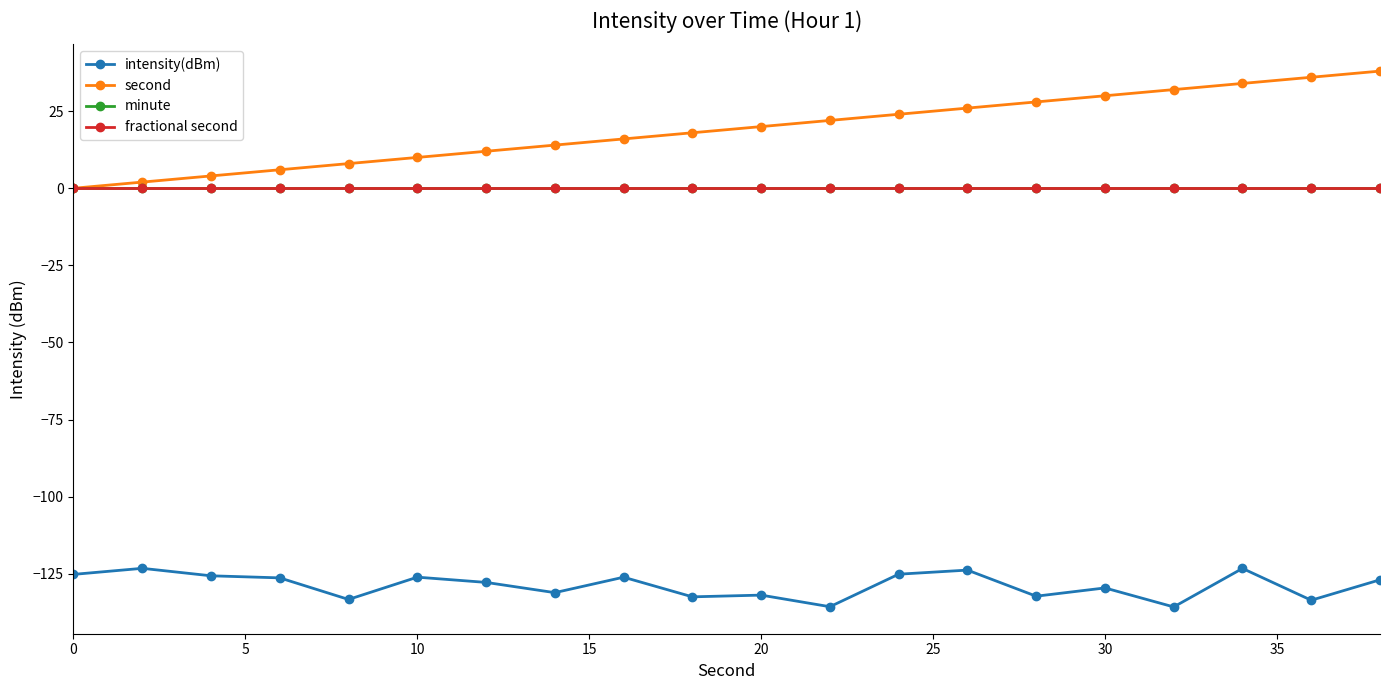

List the series in order of their peak value, highest first.

second, minute, fractional second, intensity(dBm)